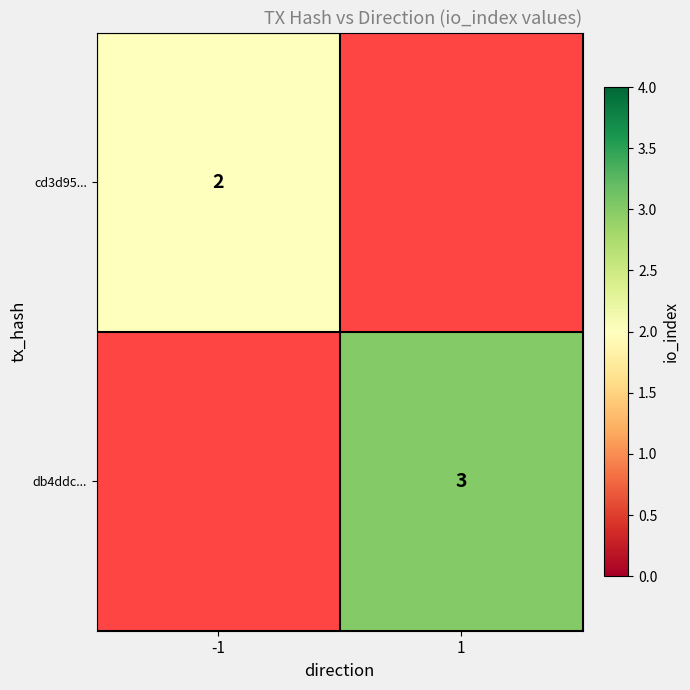

True or false: cd3d95... has a value of 2 at -1.

True